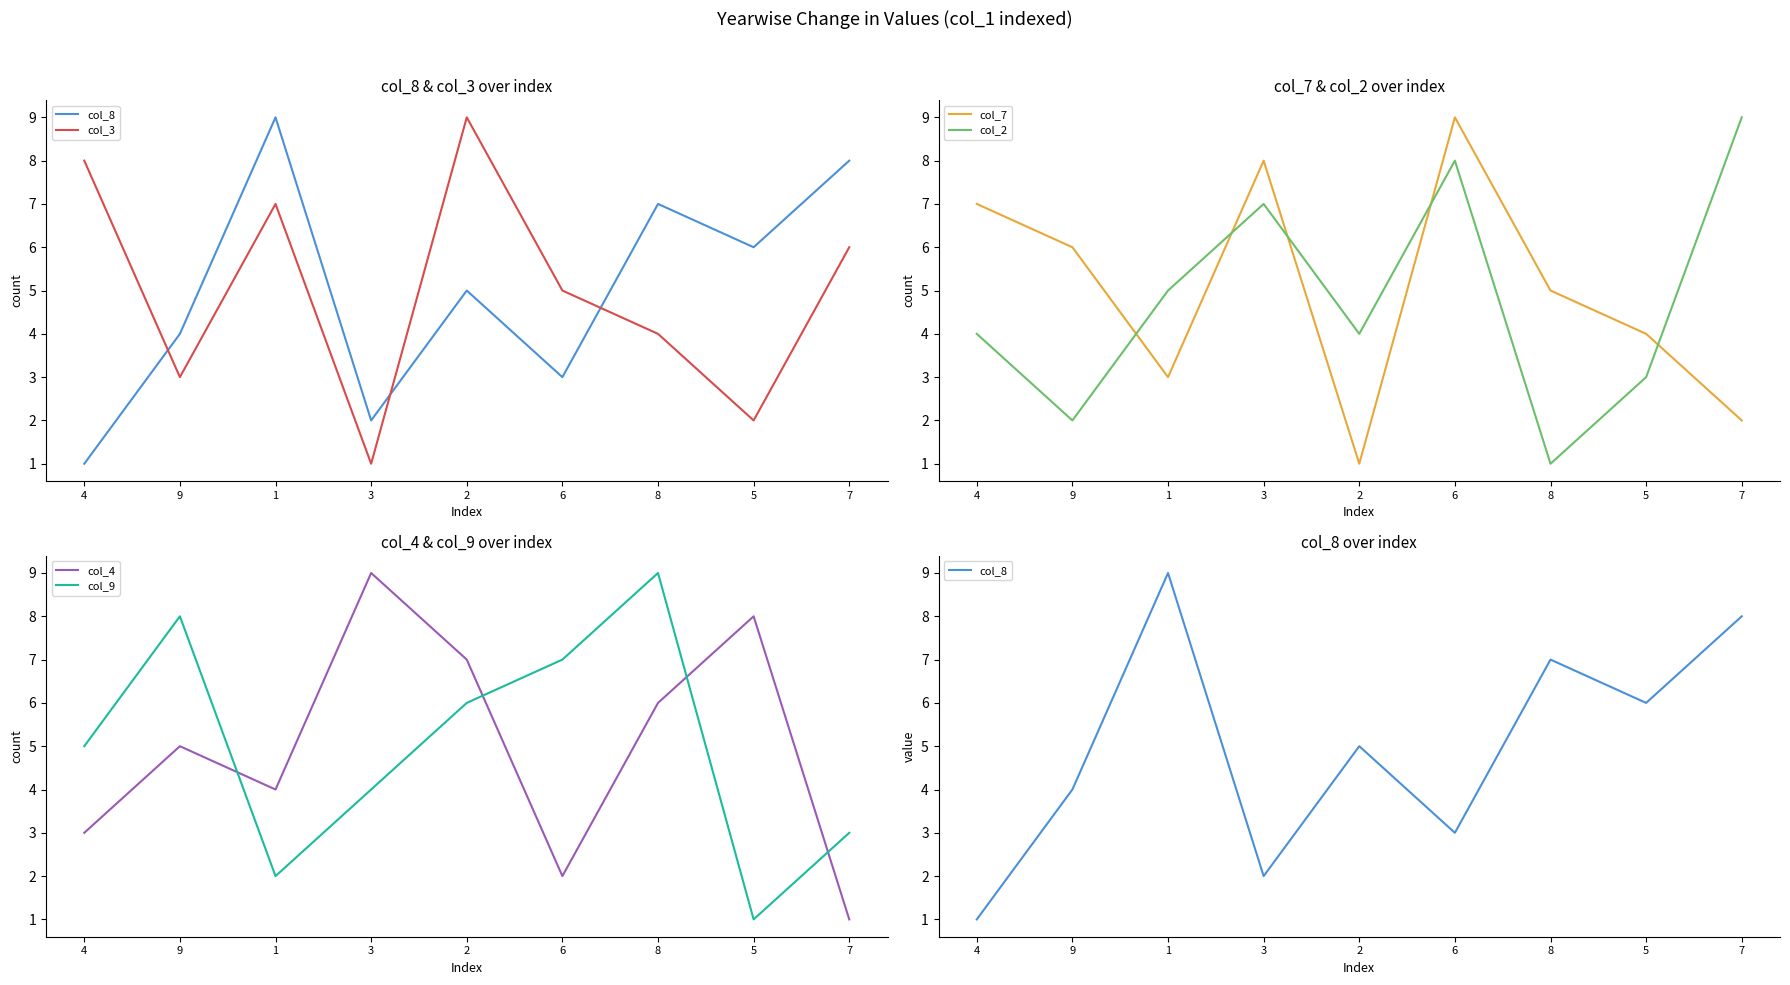

The value of col_3 at 6 is 5. True or false?

True